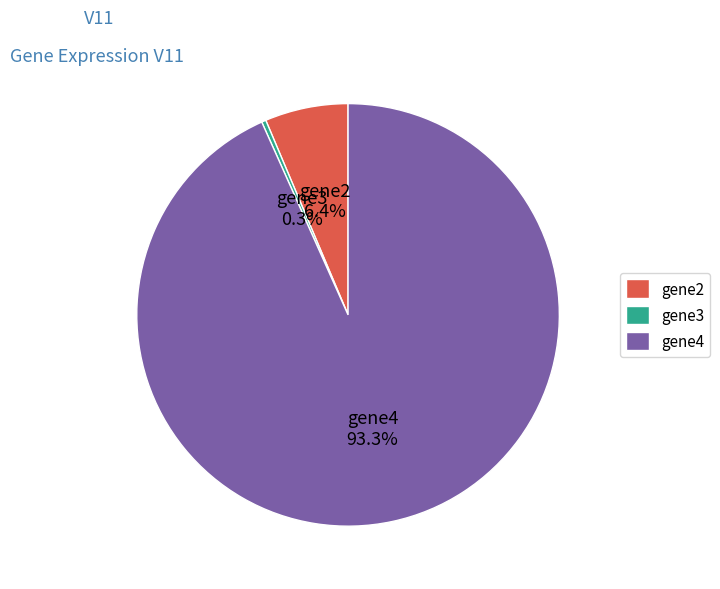

Rank the categories by value from lowest to highest.

gene3, gene2, gene4